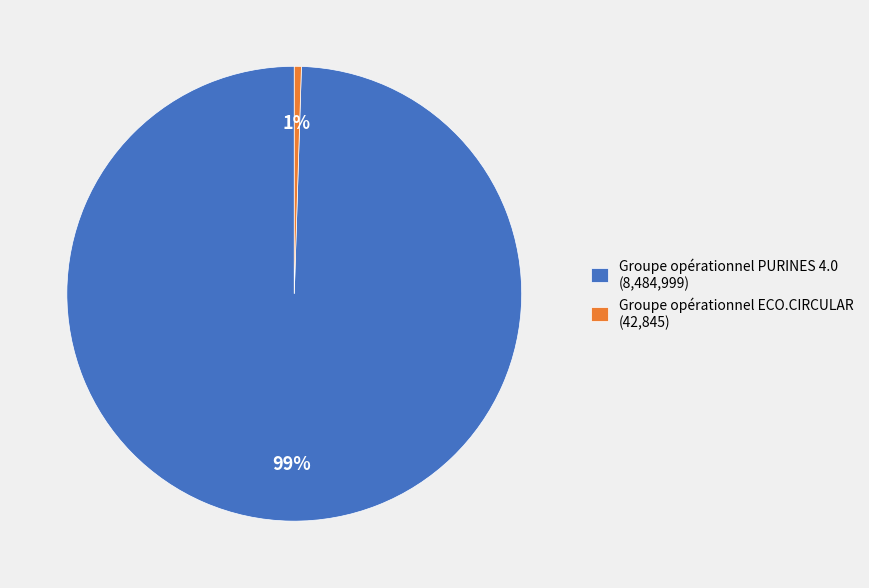

What percentage is the Groupe opérationnel ECO.CIRCULAR slice, to the nearest percent?

1%